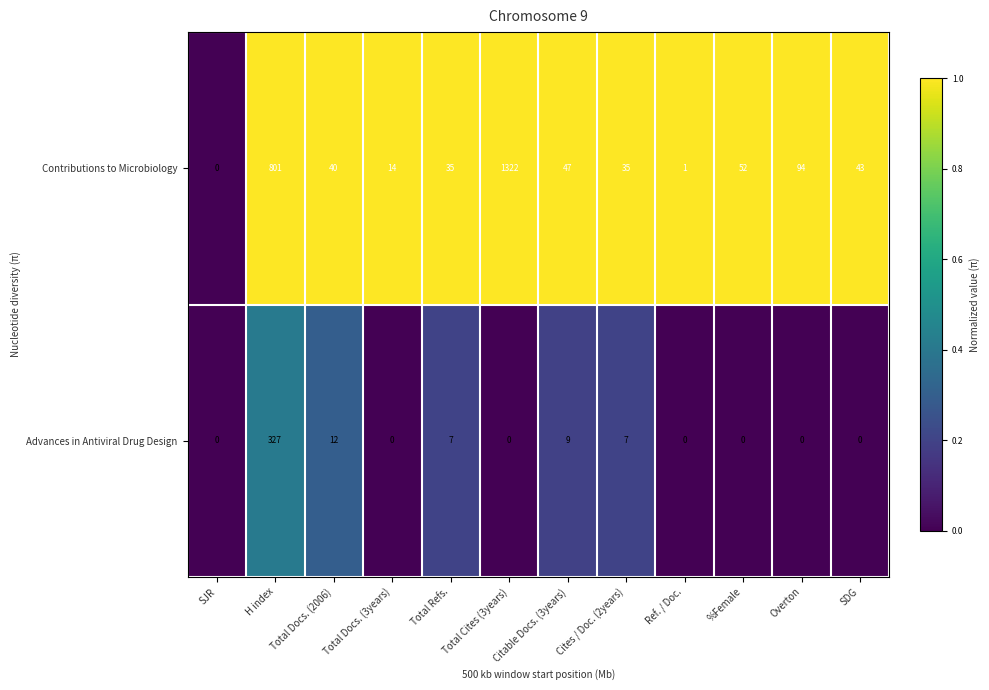

What is the difference between the Contributions to Microbiology values at SDG and H index?

758